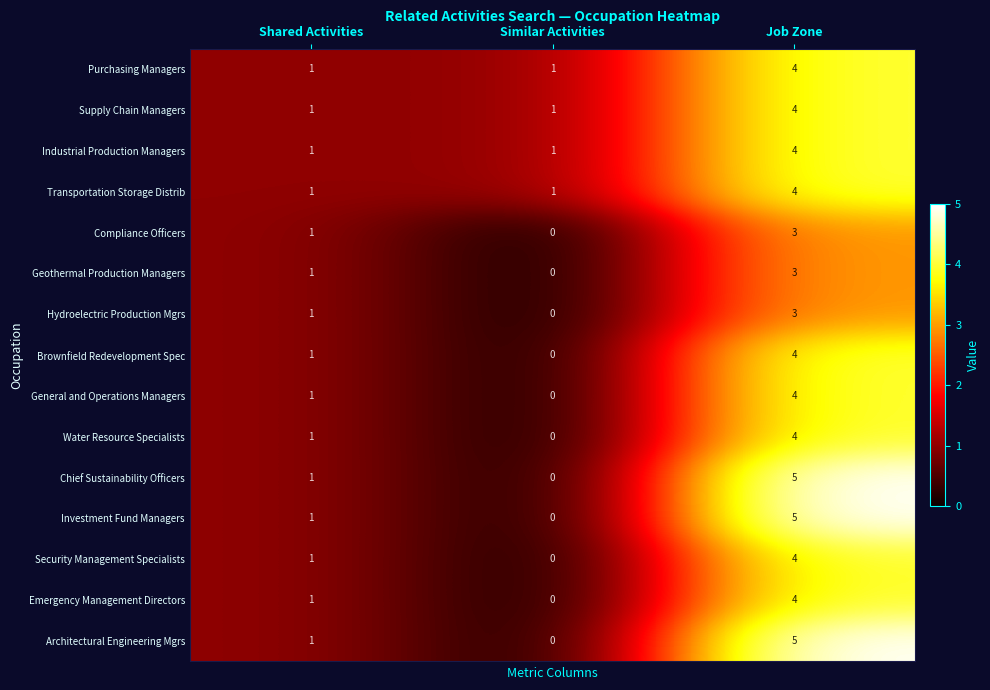

The Investment Fund Managers series shows -3 at Similar Activities. True or false?

False